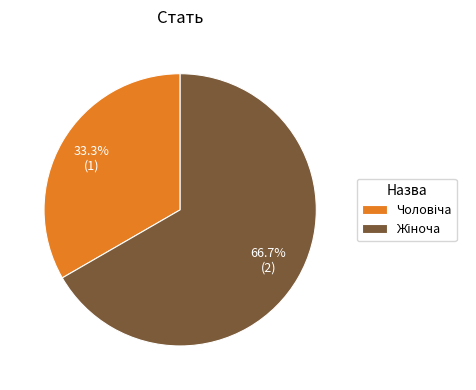

Is there a majority slice in this chart?

Yes